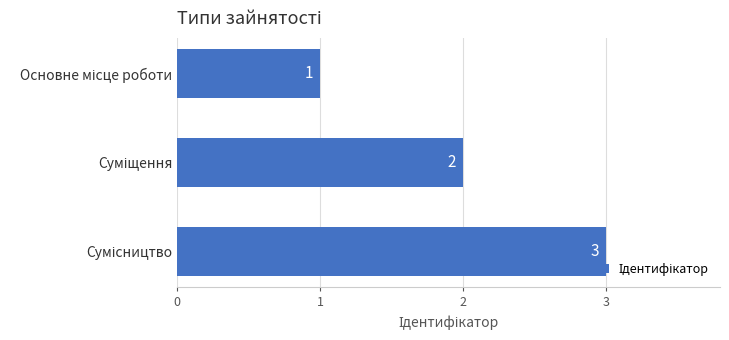

Count the values in the range 1 to 3.

3